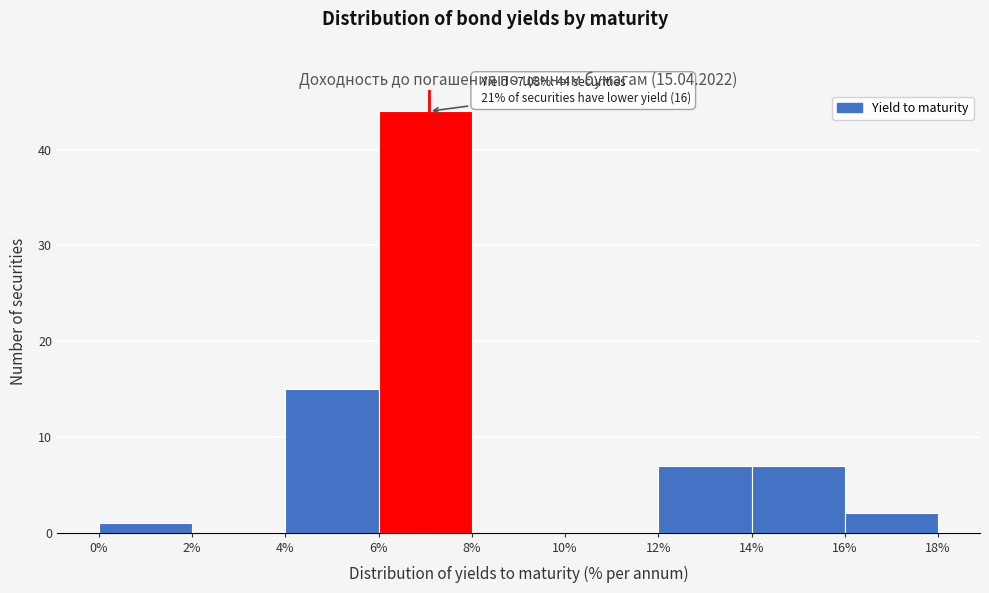

Over which range of the x-axis is the bar tallest?

6% to 8%